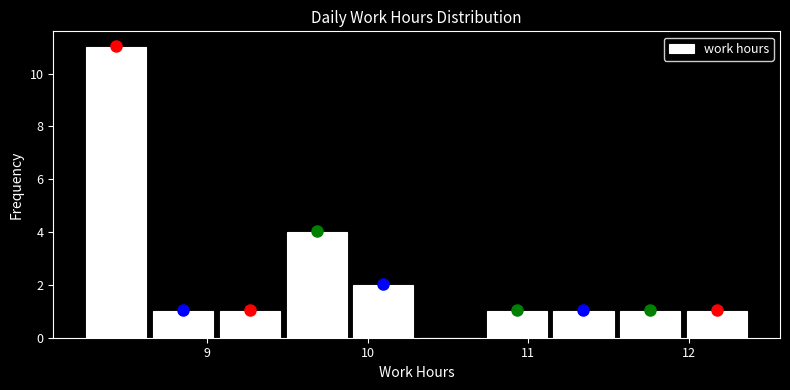

How tall is the bar that spans 8.2 to 8.6 on the x-axis? Neither the bar edges nor the heights are printed on the chart, so give them approximately, as read against the axes.

11